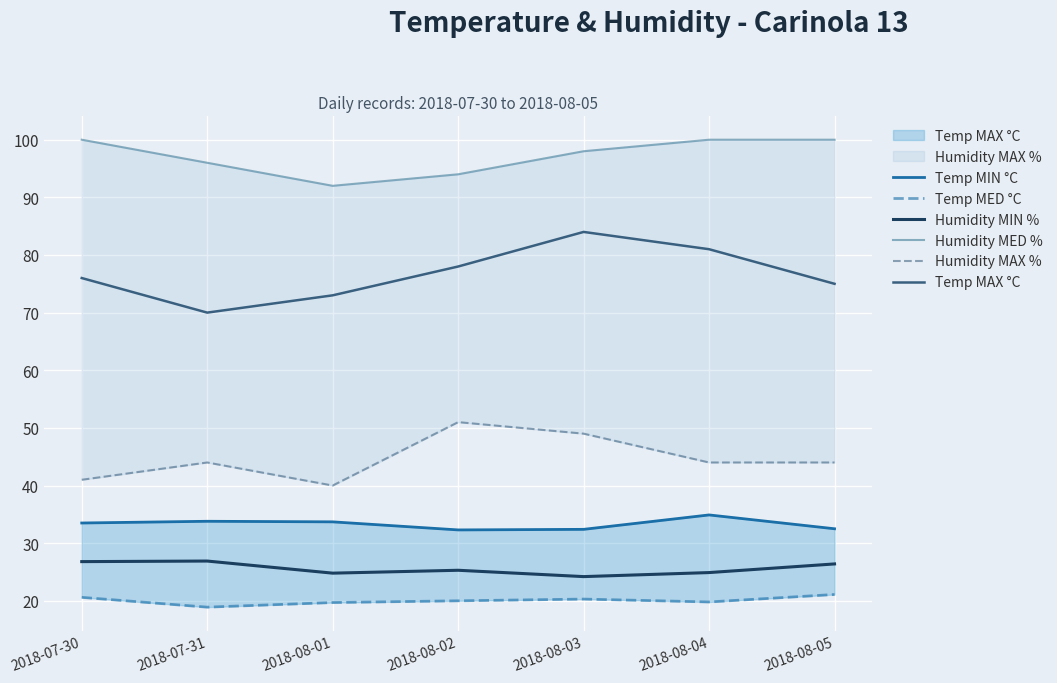

What is the sum of the Temp MED °C values at 2018-08-05 and 2018-08-02?

41.1